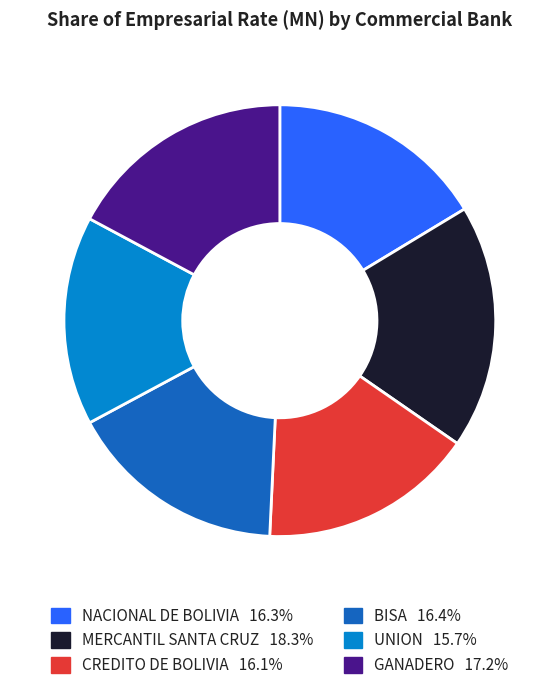

The UNION slice represents 16% of the pie. True or false?

True